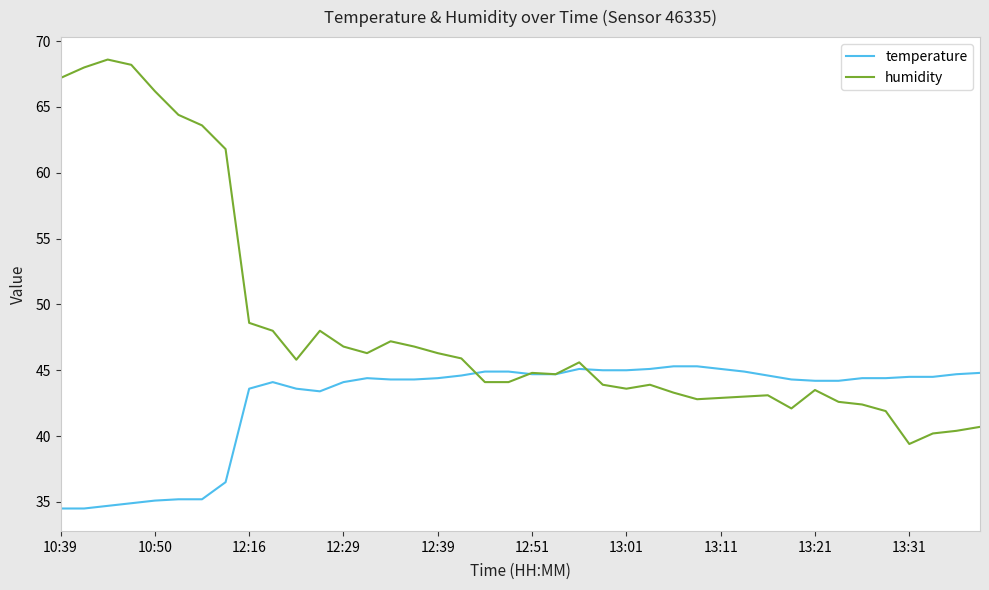

List the series in order of their peak value, lowest first.

temperature, humidity